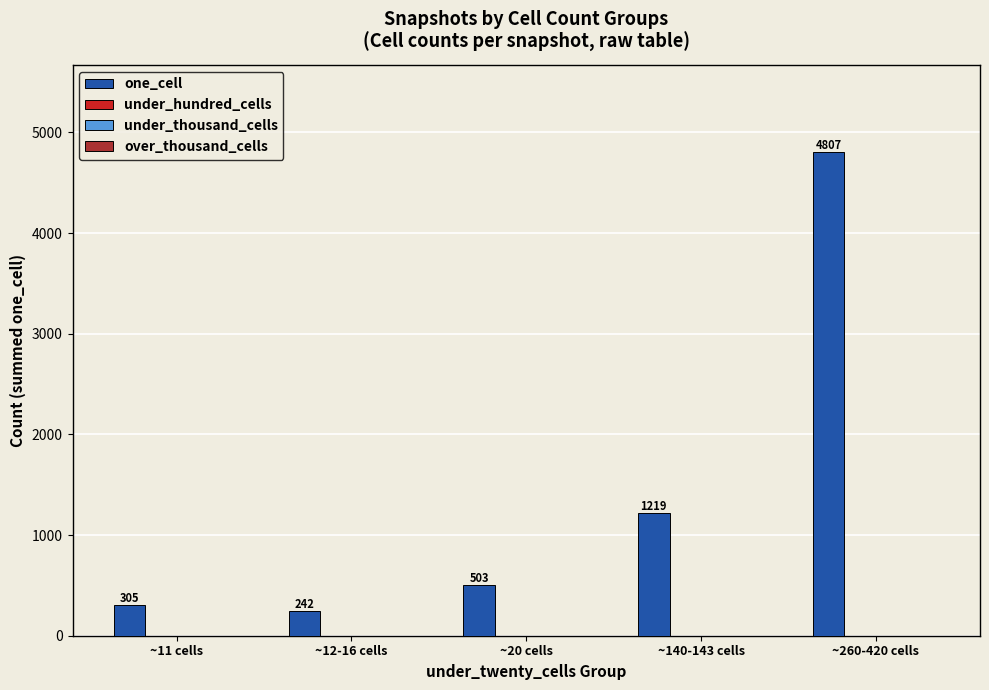

What is the value of the 5th bar from the left?

4807